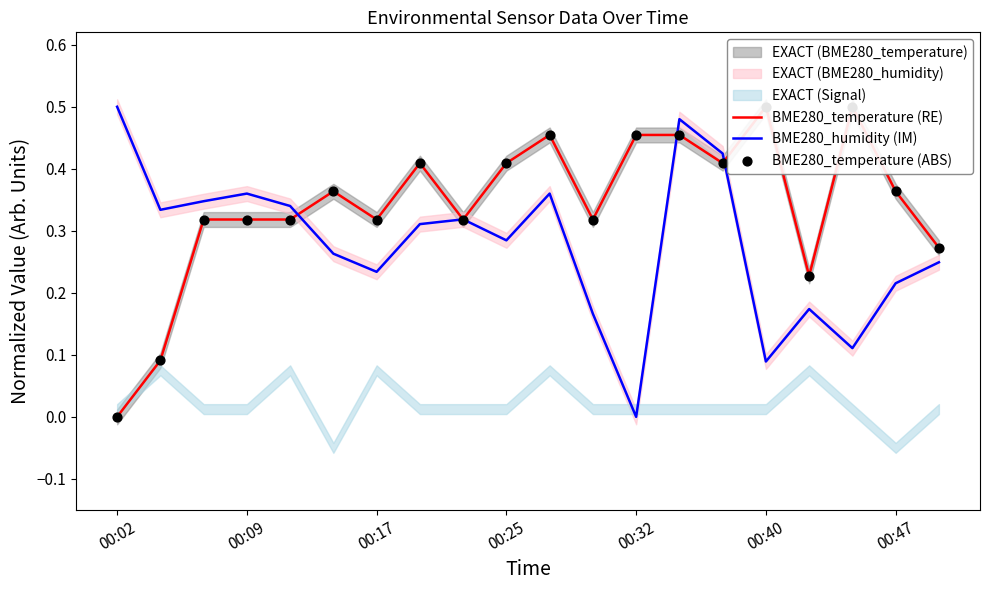

Which series reaches the maximum Y coordinate?

BME280_temperature (RE)